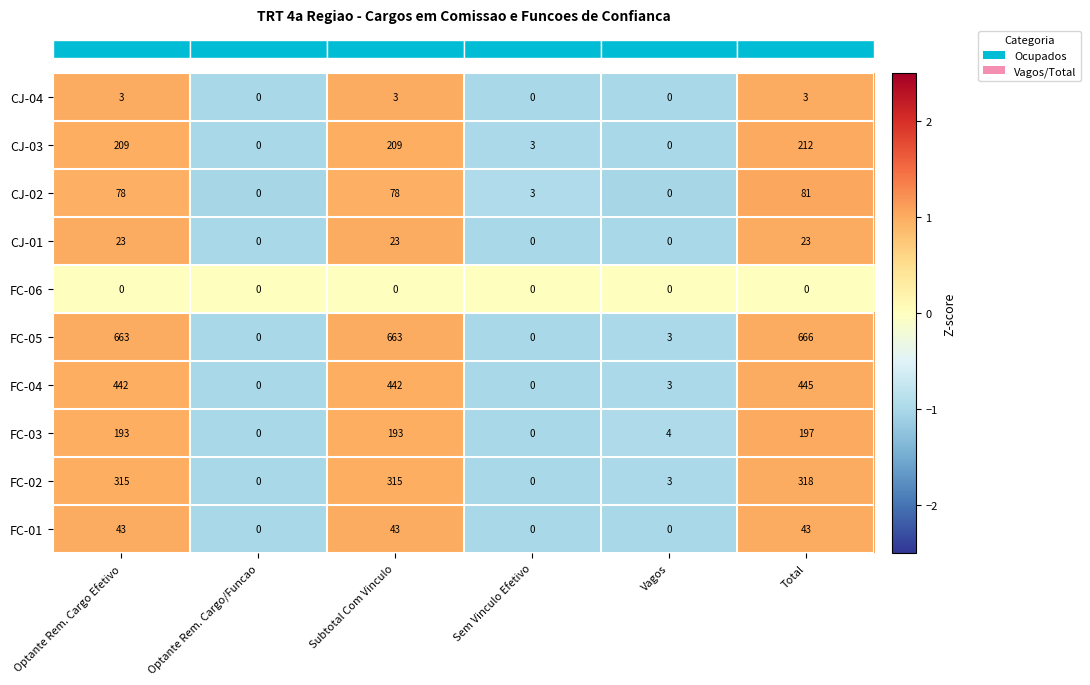

At which category is the sum across all series the highest?

Total